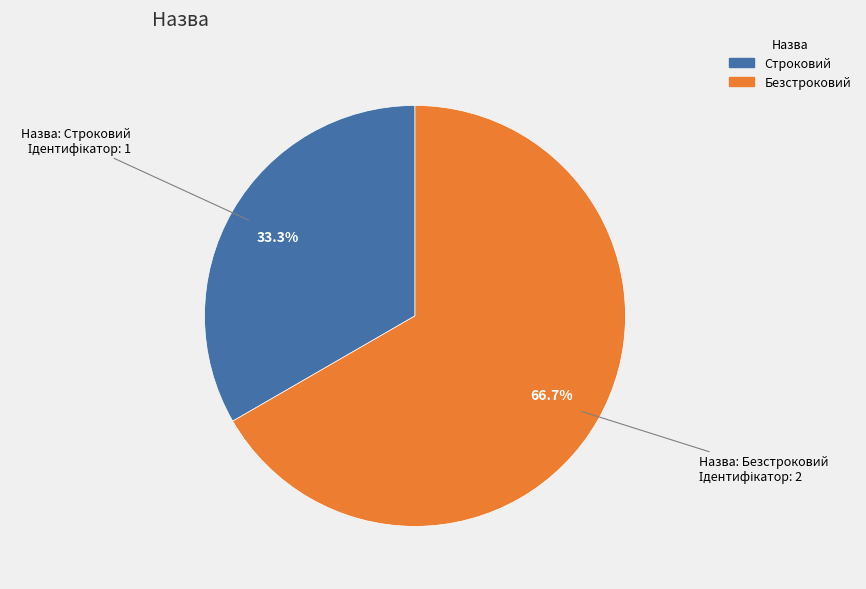

What portion of the pie excludes Строковий?

66.7%